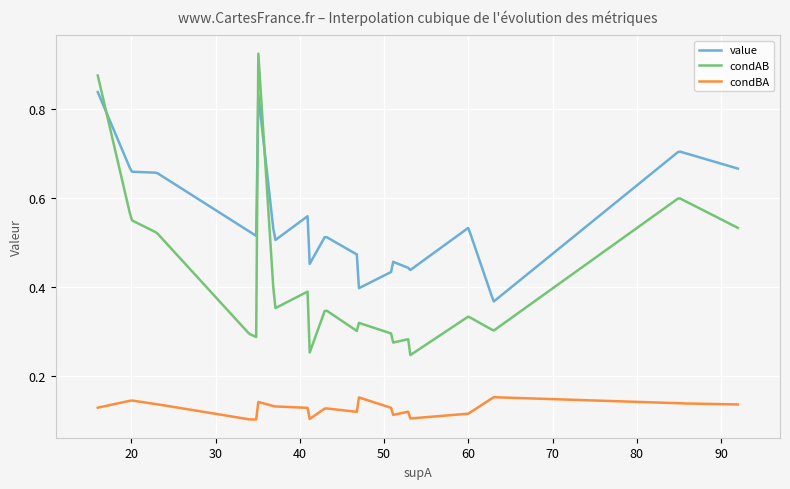

True or false: value and condBA cross at least once.

False